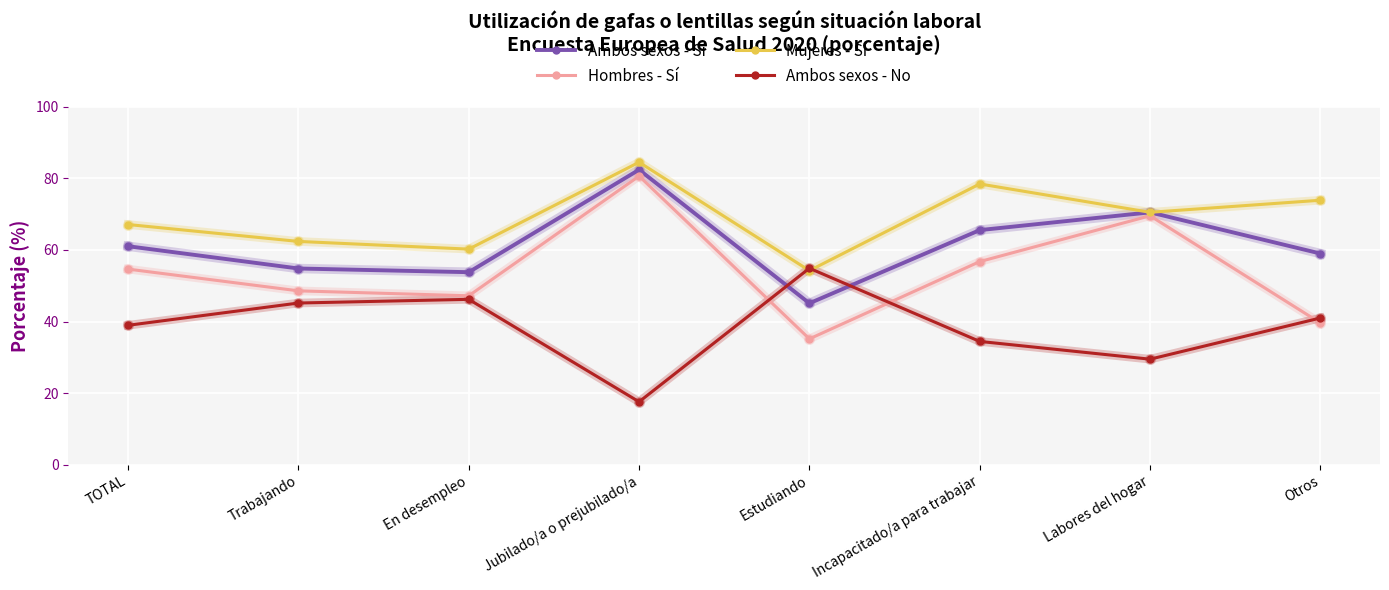

How many data points does each series have?

8